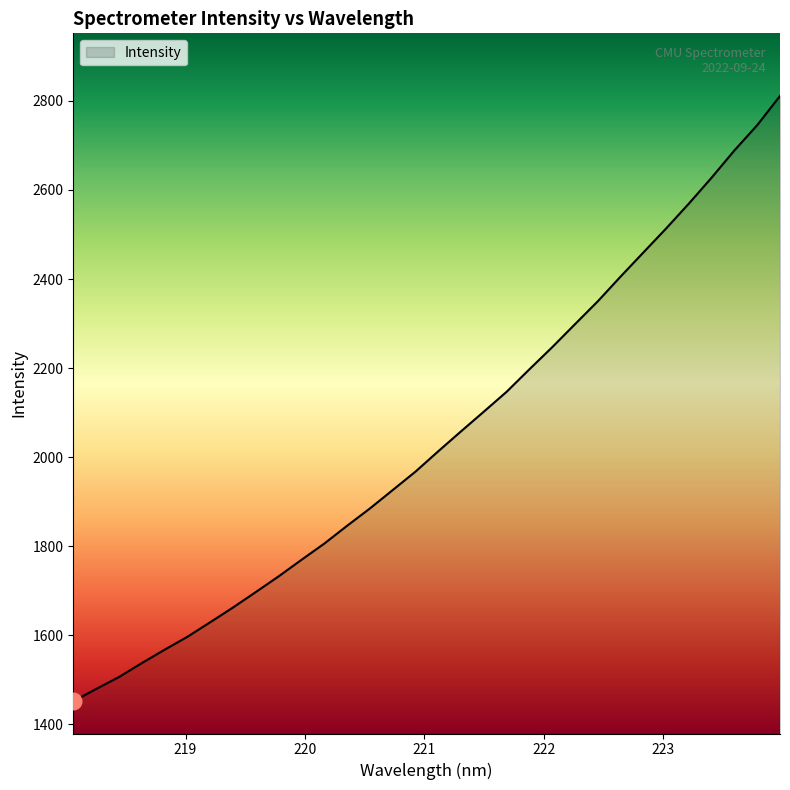

Does the chart have visible grid lines?

No